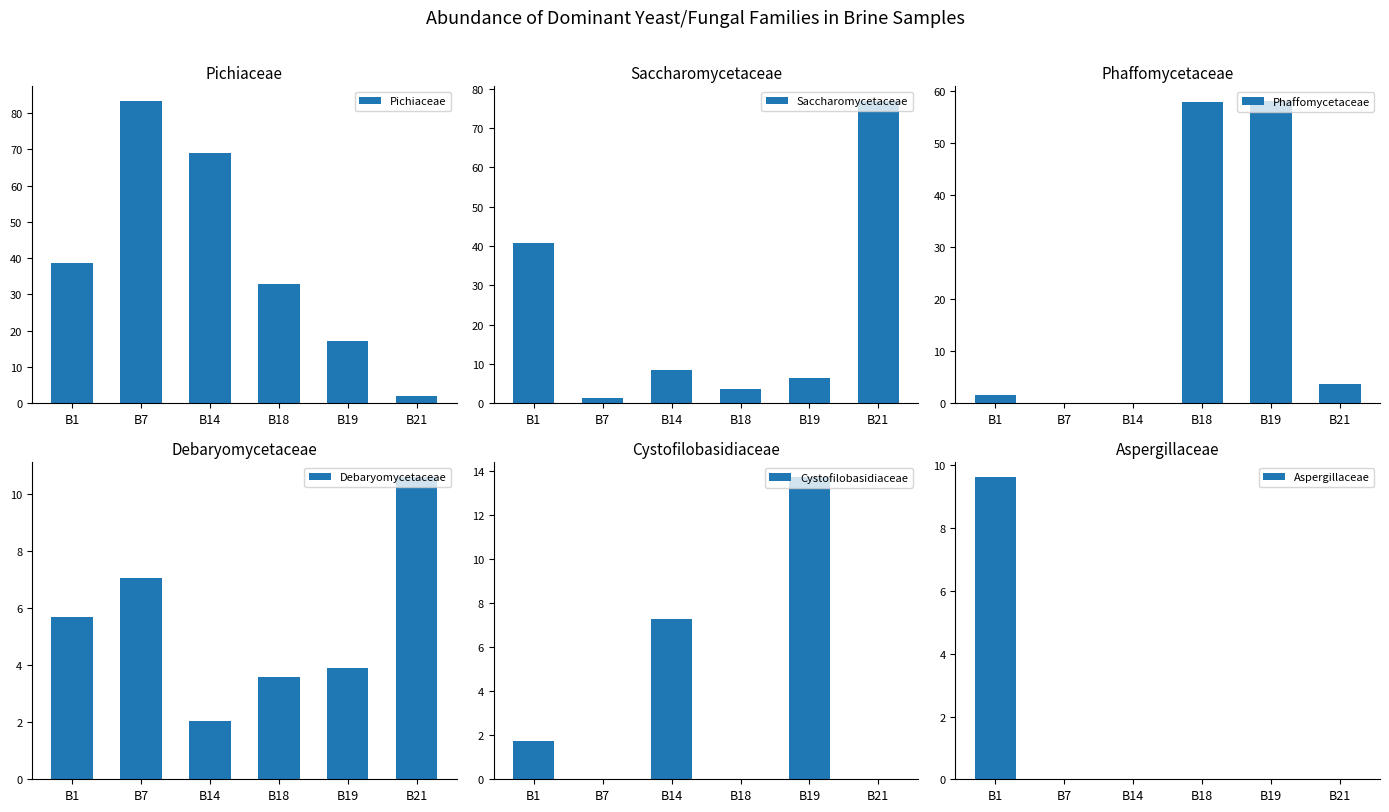

Which has a higher value, B18 or B7?

B7